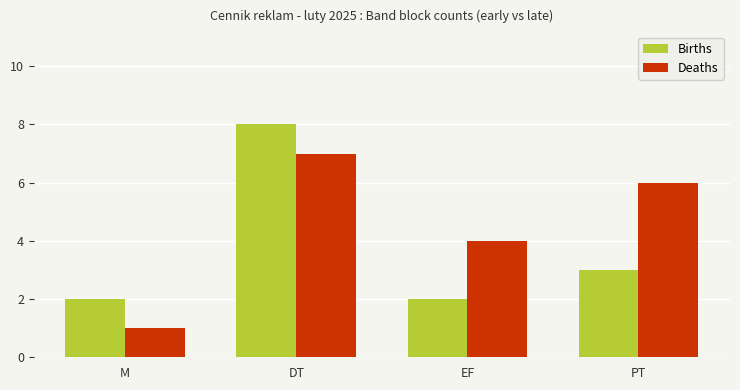

Is the value of Deaths at DT greater than the value of Births at DT?

No